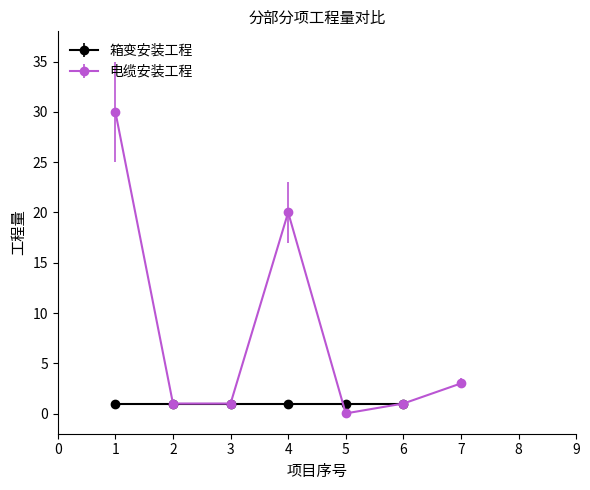

Does the chart have visible grid lines?

No